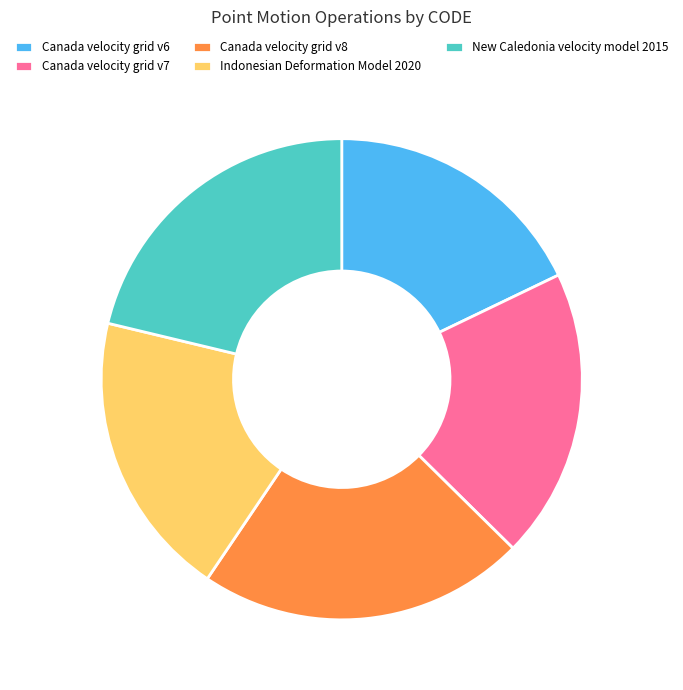

Does Canada velocity grid v8 account for over 50% of the chart?

No